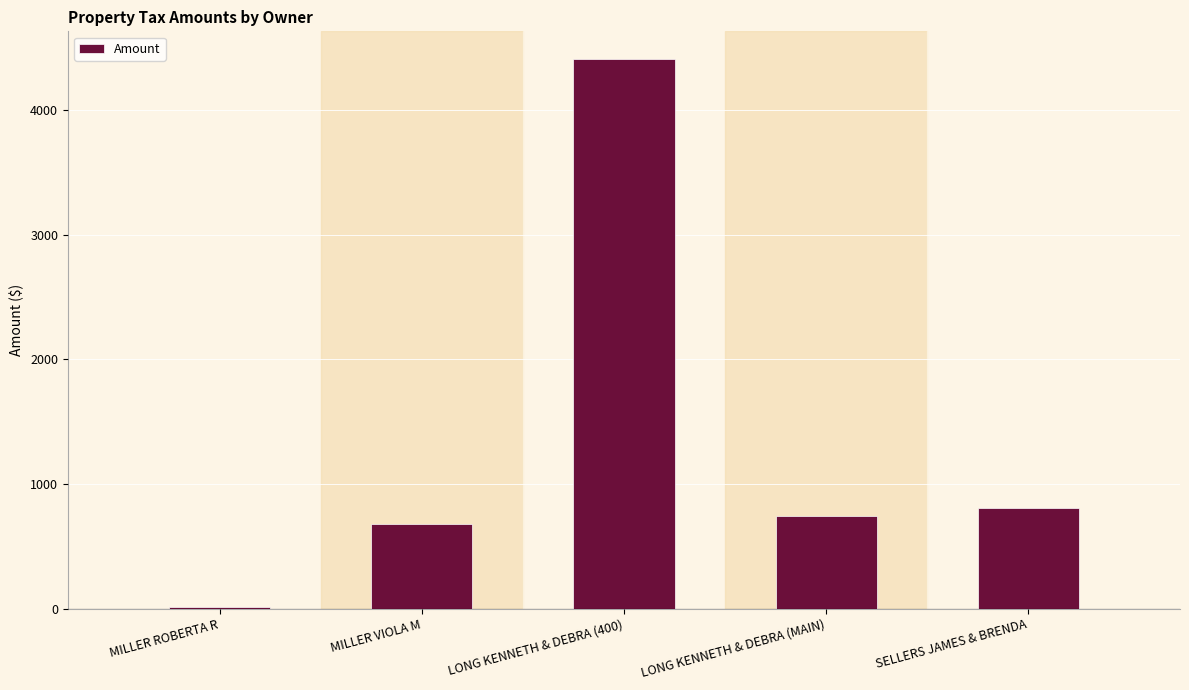

What is the greatest value displayed?

4411.9